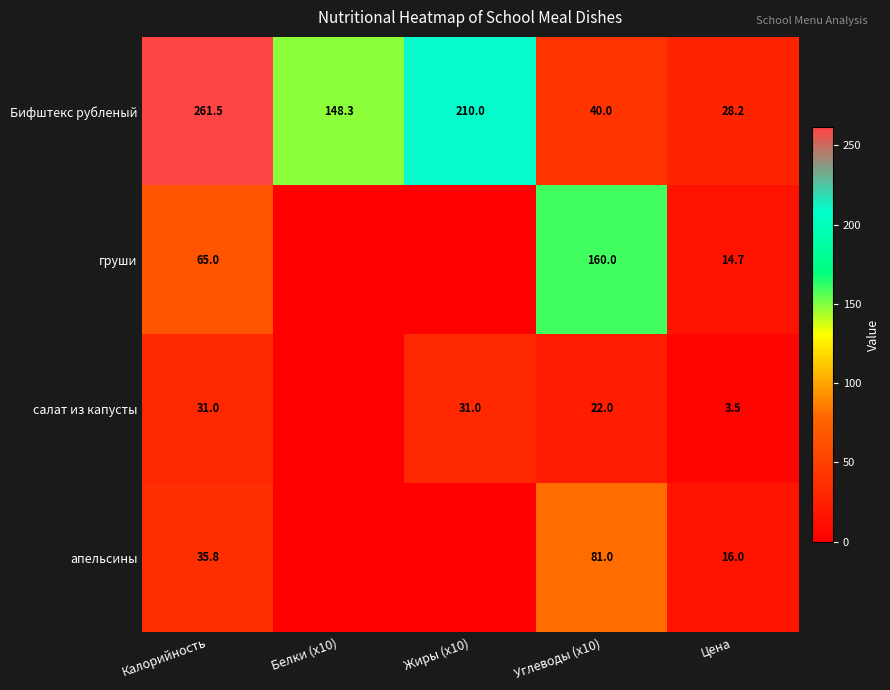

What is the total value across all series at Цена?

62.4